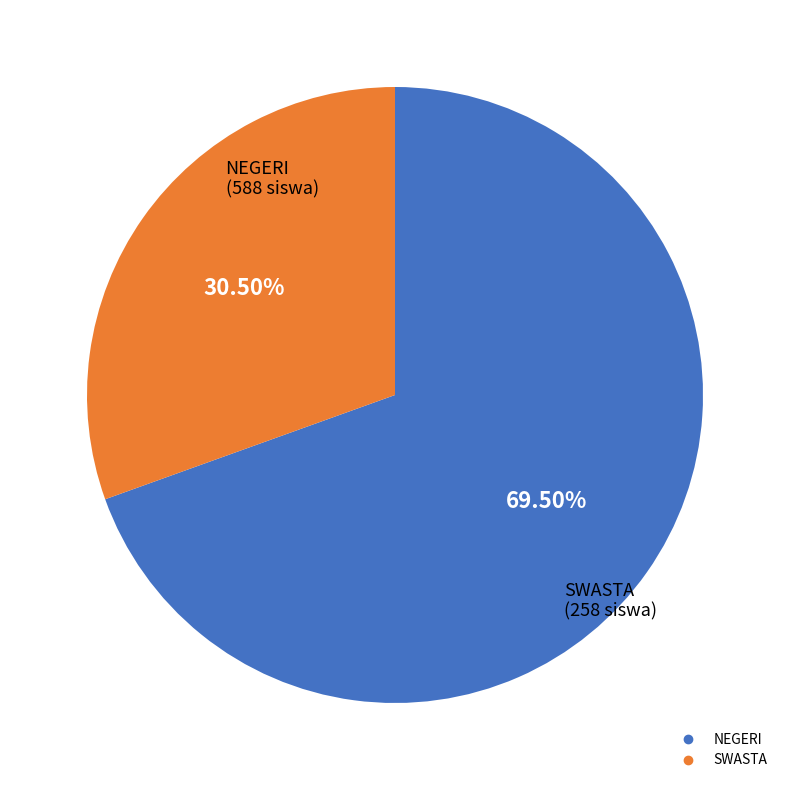

To the nearest percent, what is the difference between the largest and smallest slice percentages?

39%